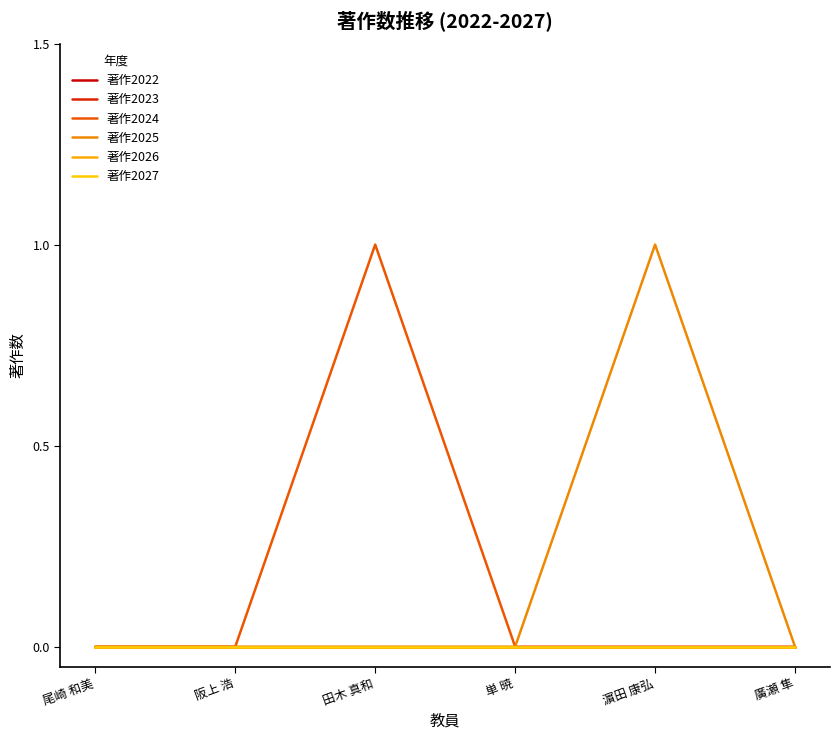

How many lines are shown in the chart?

6